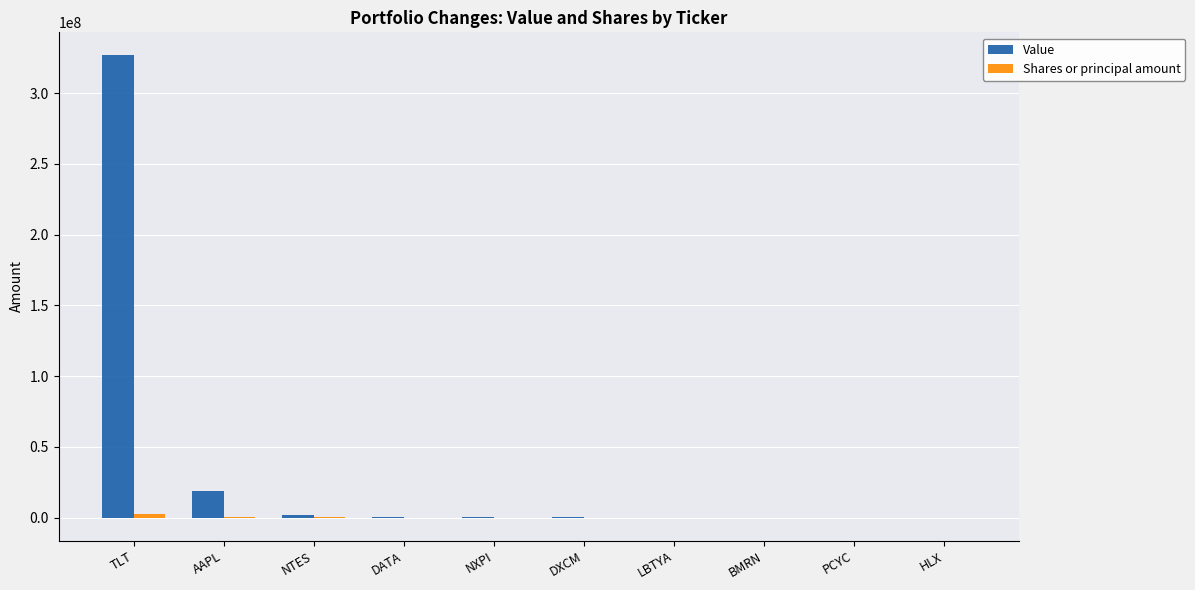

Which label corresponds to the largest value in the chart?

TLT